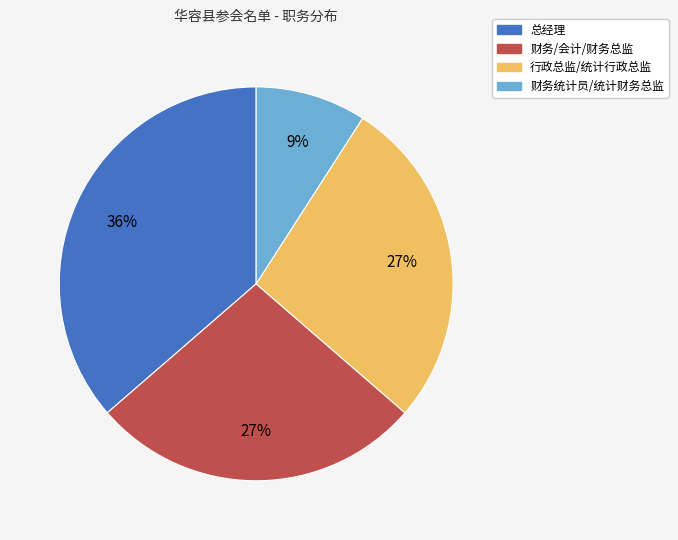

Is the sum of 财务/会计/财务总监 and 行政总监/统计行政总监 greater than half?

Yes